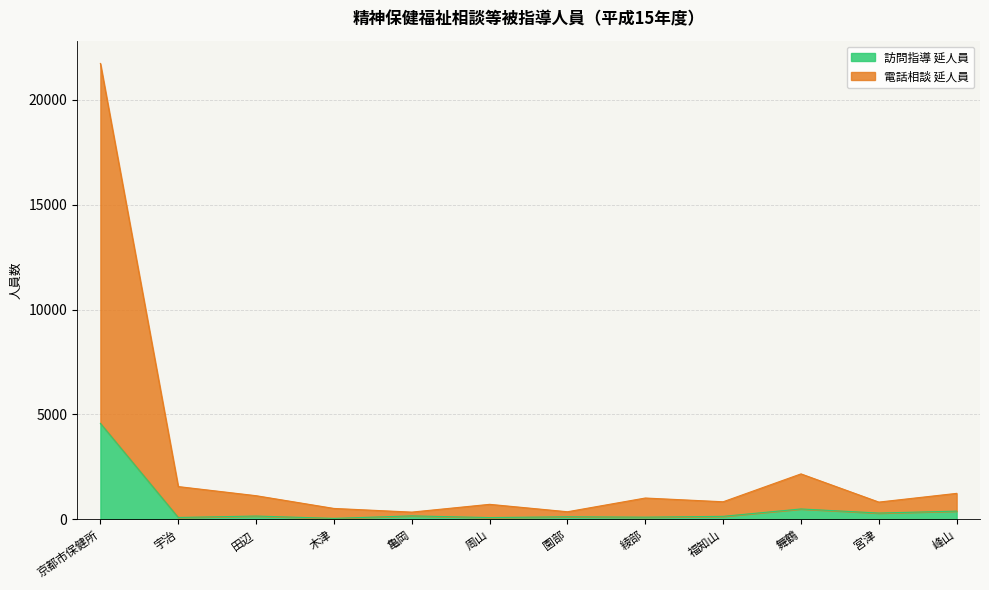

How many series are shown in this chart?

2